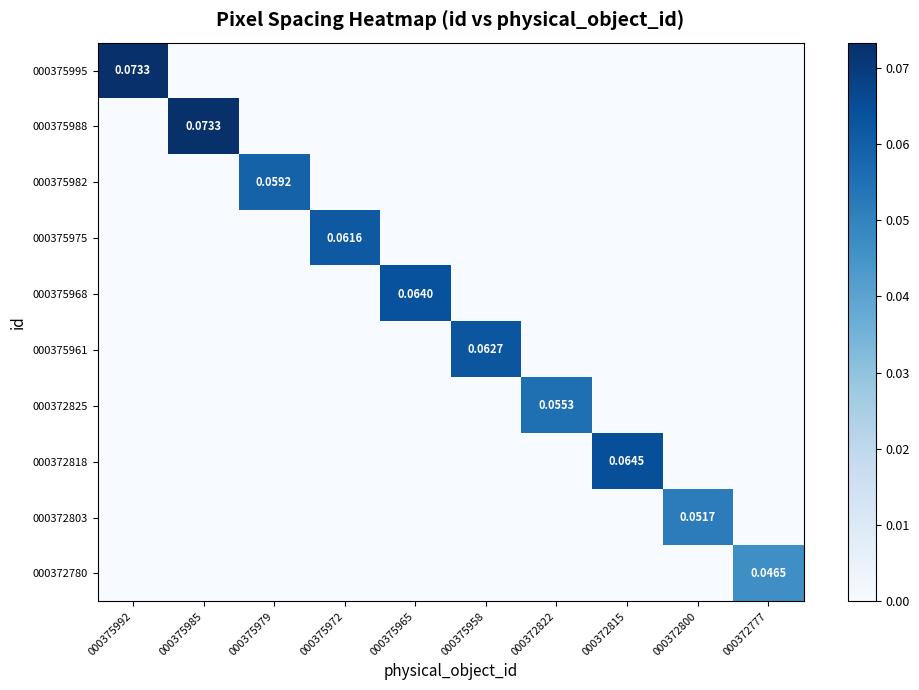

Which series has the largest total across all categories?

000375995